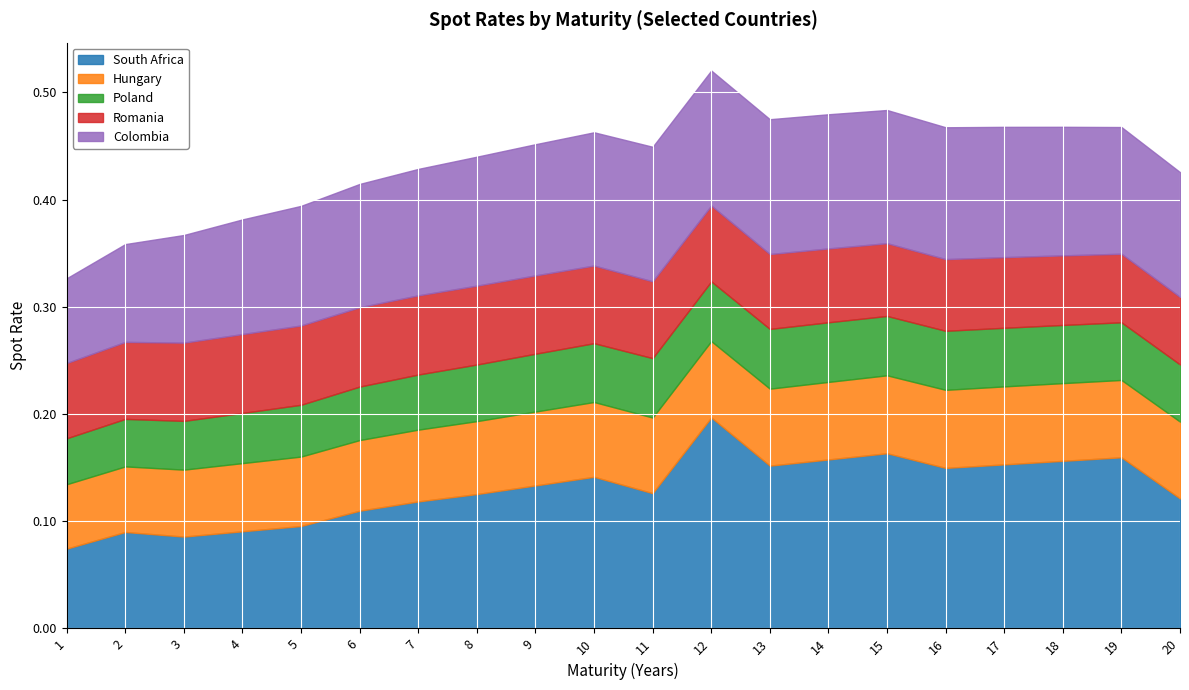

Between 8 and 18, which series saw the biggest shift?

South Africa